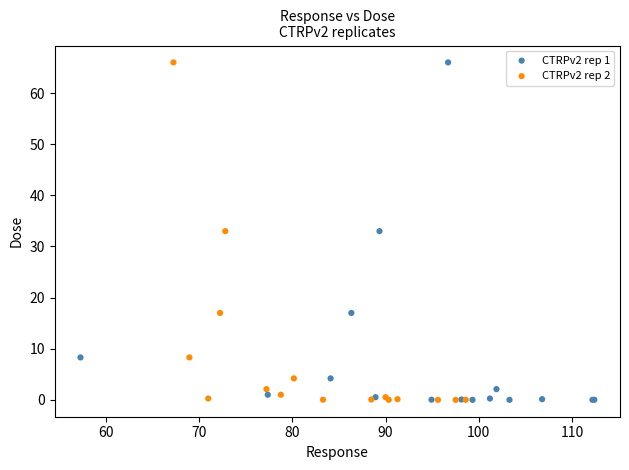

What are all the series names shown in the legend?

CTRPv2 rep 1, CTRPv2 rep 2